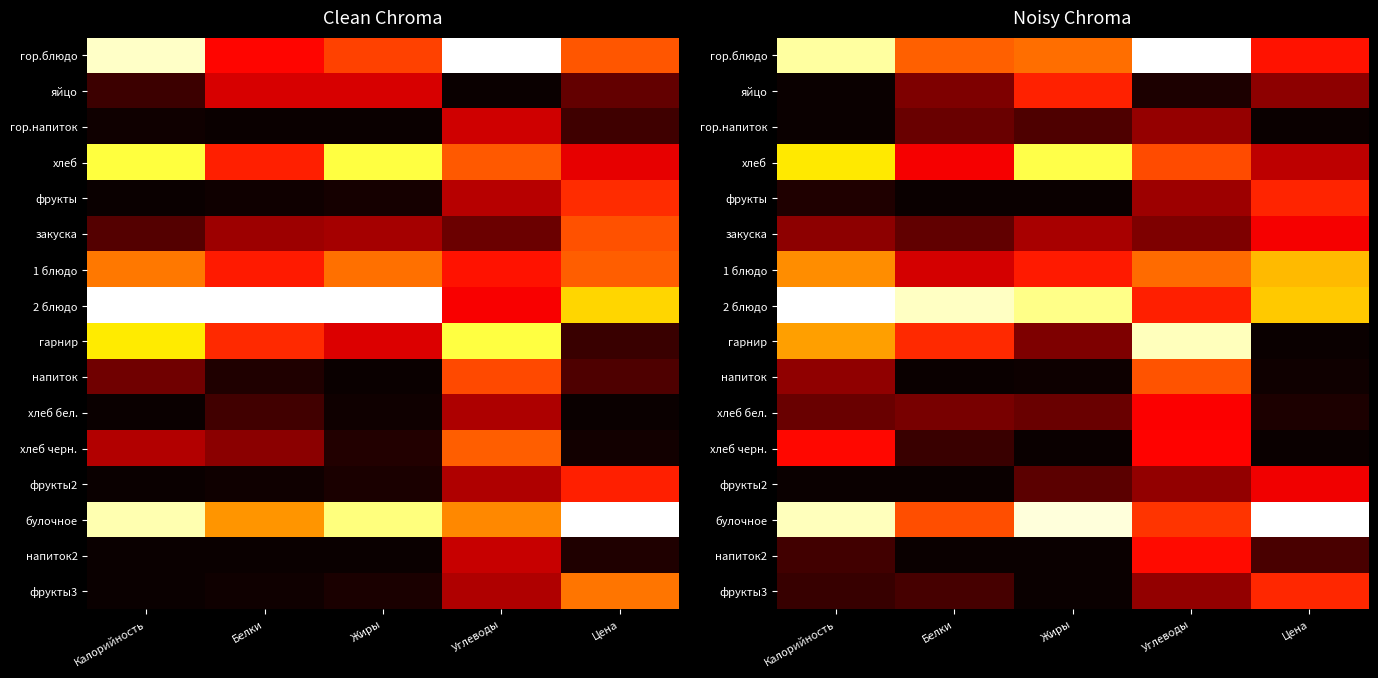

What is the difference between the maximum and minimum values in the фрукты3 series?

0.4